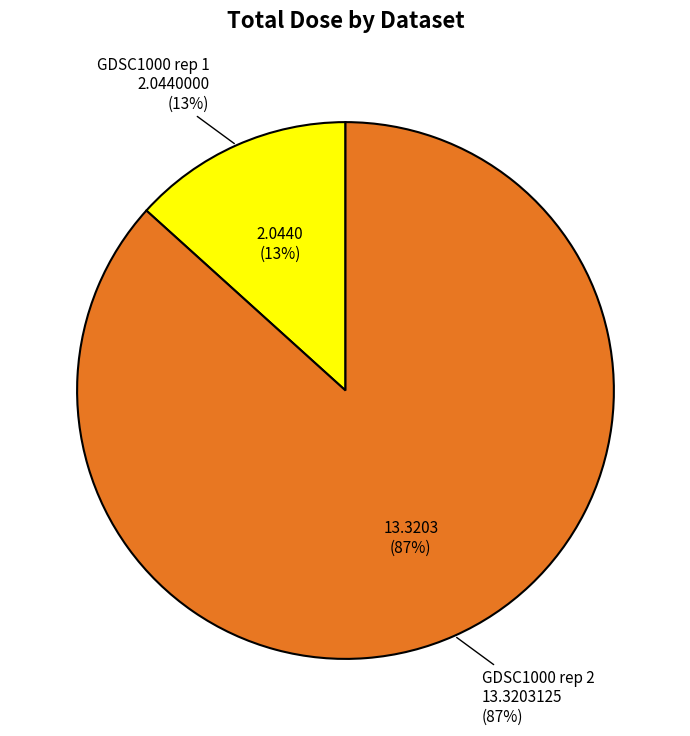

Is it true that GDSC1000 rep 1 is 21% of the pie?

False